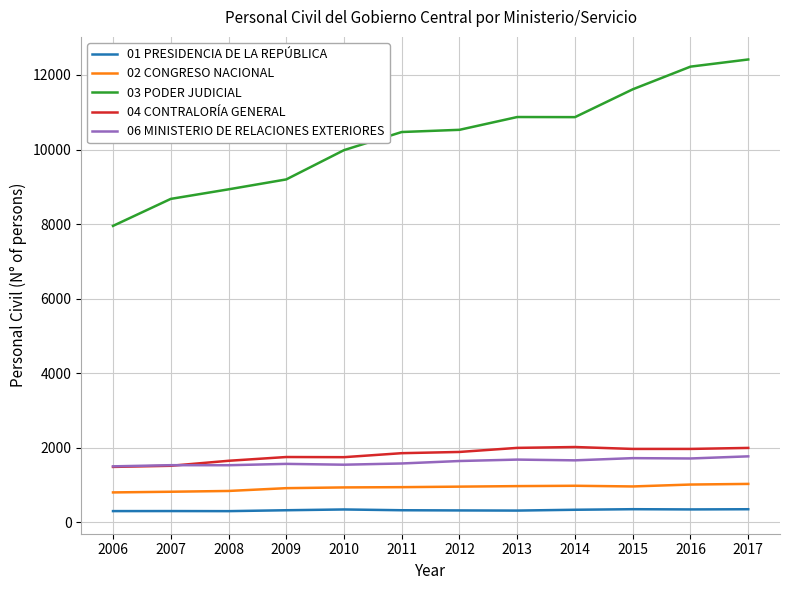

Is it true that 06 MINISTERIO DE RELACIONES EXTERIORES equals 2985 at 2014?

False